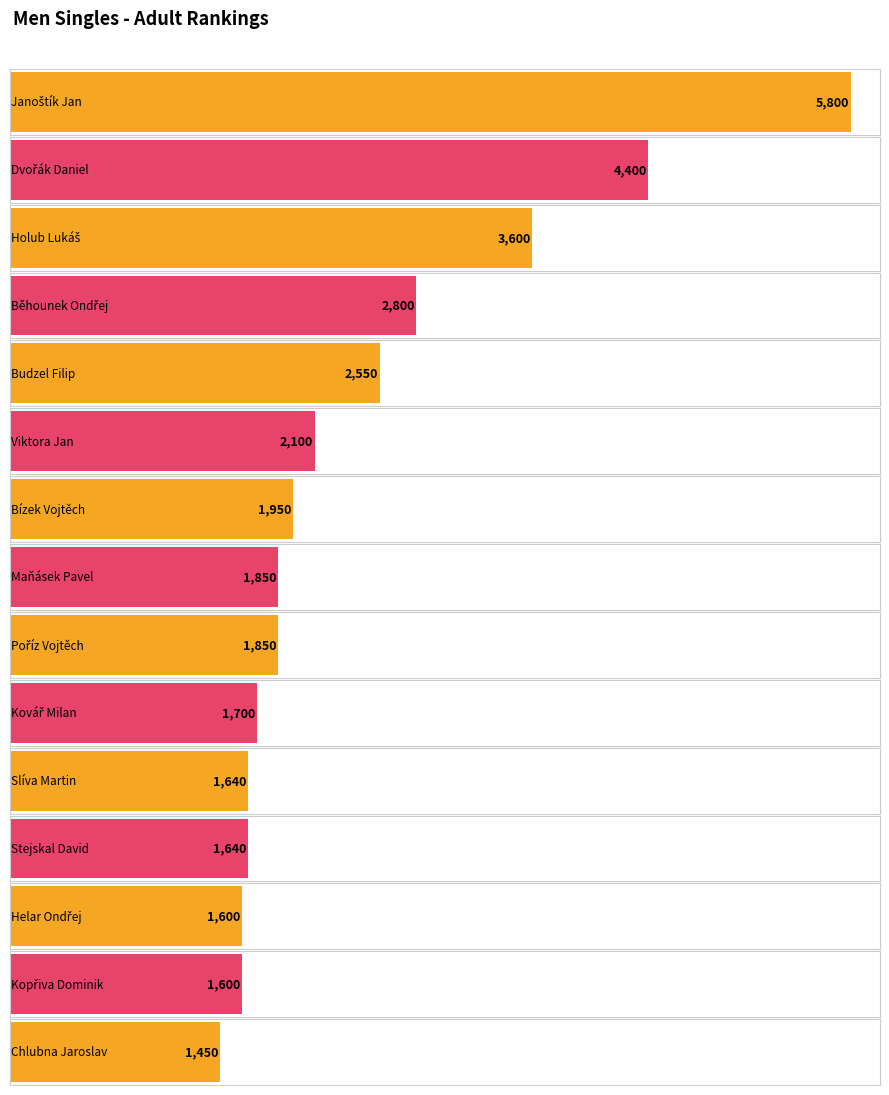

What is the change in value from Maňásek Pavel to Kovář Milan?

-150